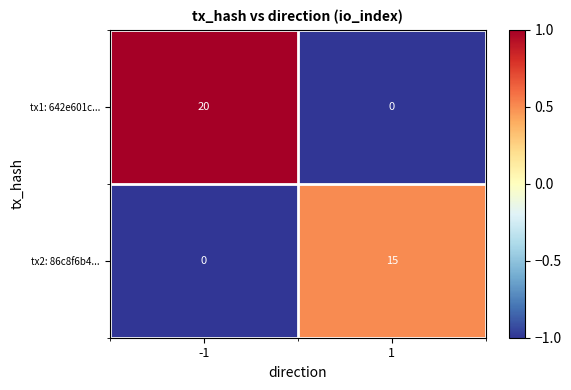

Reading left to right, list all the values displayed in this chart.

tx1: 642e601c...: -1=20	1=0
tx2: 86c8f6b4...: -1=0	1=15